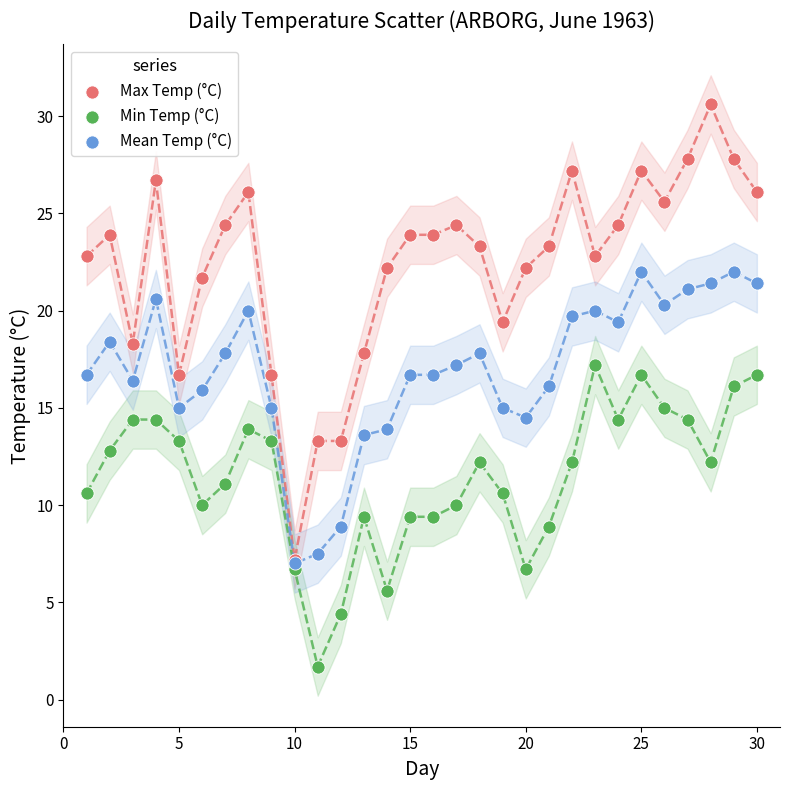

What are all the series names shown in the legend?

Max Temp (°C), Min Temp (°C), Mean Temp (°C)